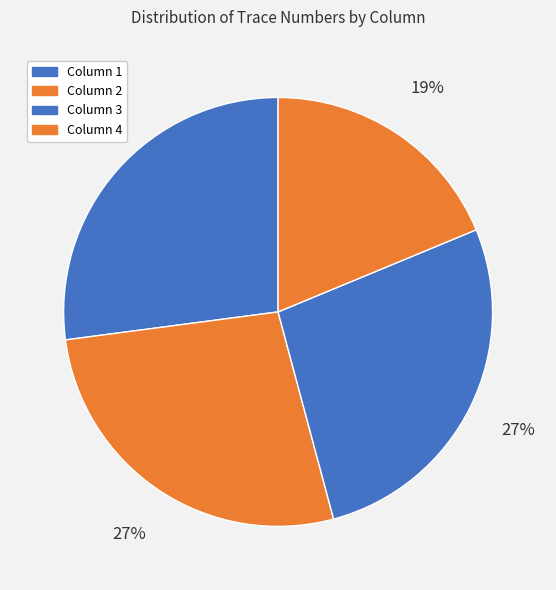

To the nearest percent, what is the combined percentage of Column 3 and Column 1?

54%